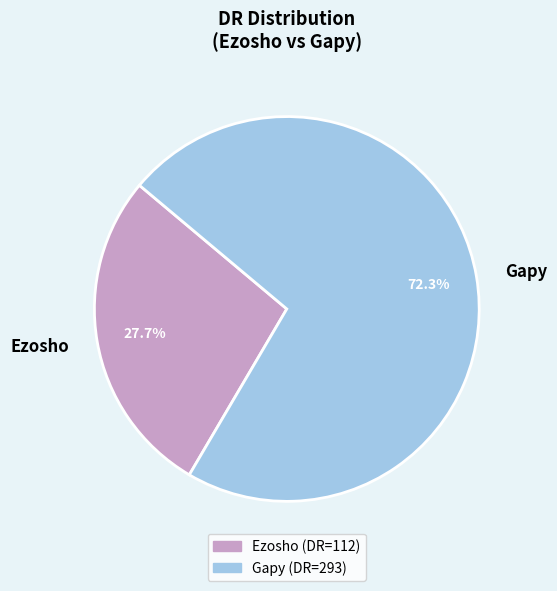

To the nearest percent, what portion does Gapy represent?

72%